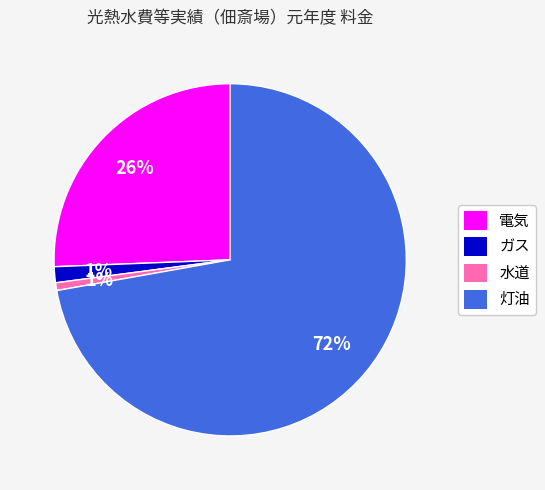

What percentage is the ガス slice, to the nearest percent?

1%